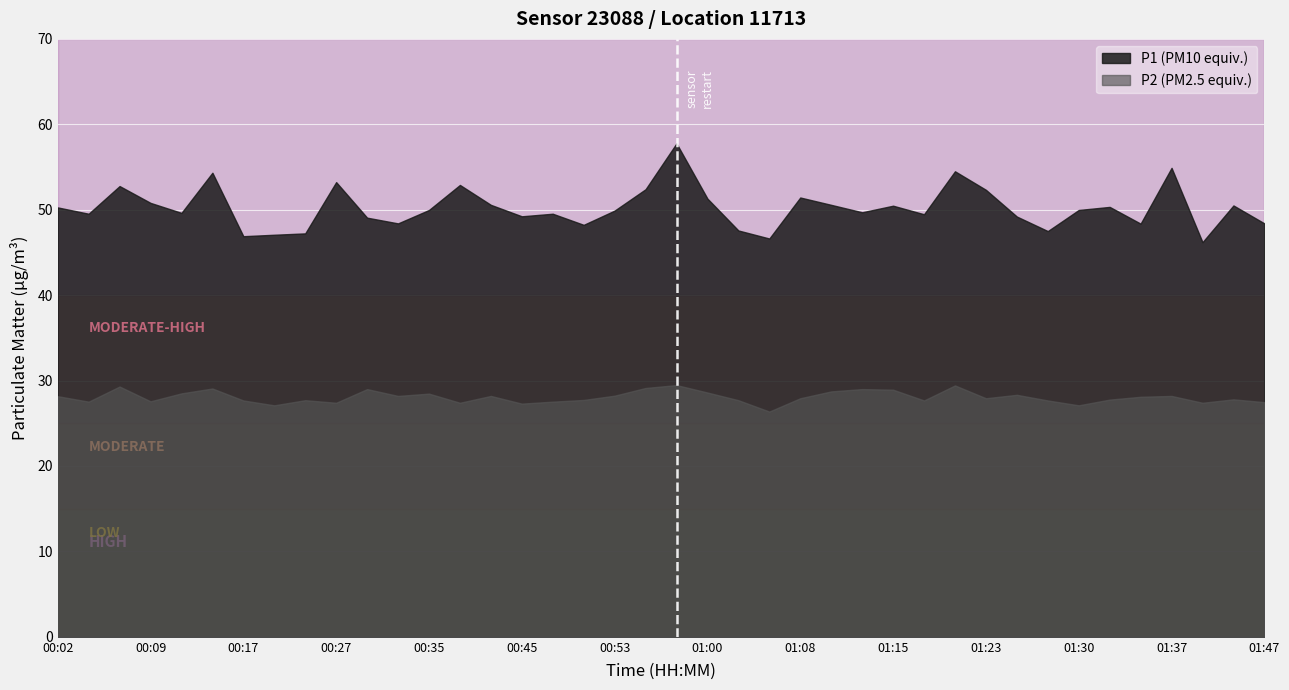

How many values in the P1 series are below 49?

11